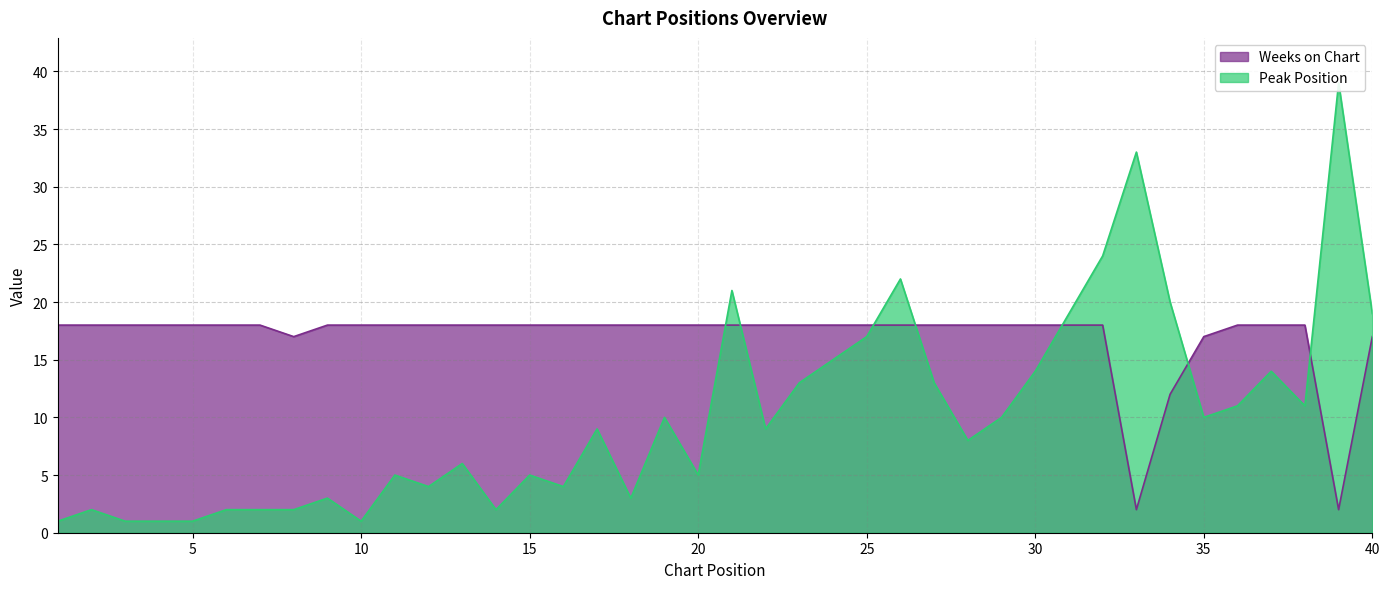

True or false: Weeks on Chart has a value of 18 at 10.

True